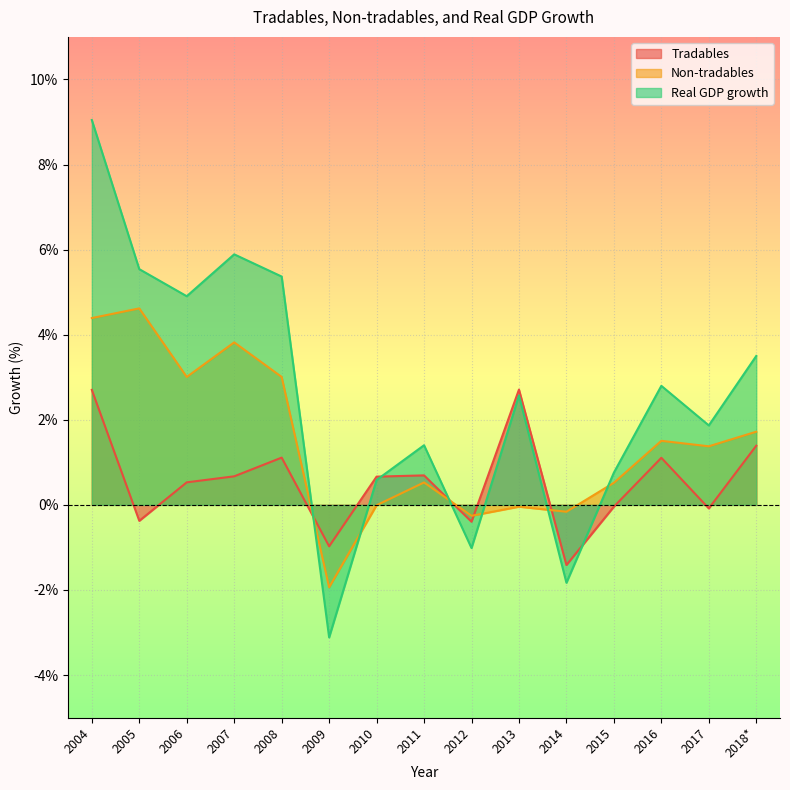

At which category does the chart reach its minimum across all series?

2009